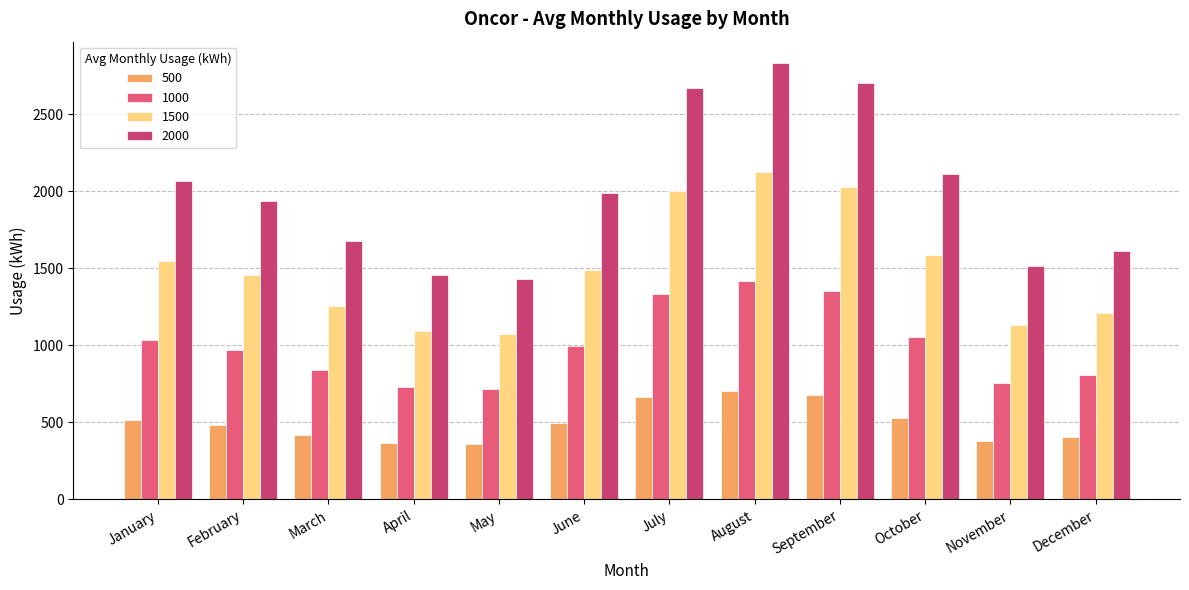

What is the sum of all 1000 values?

12000.0